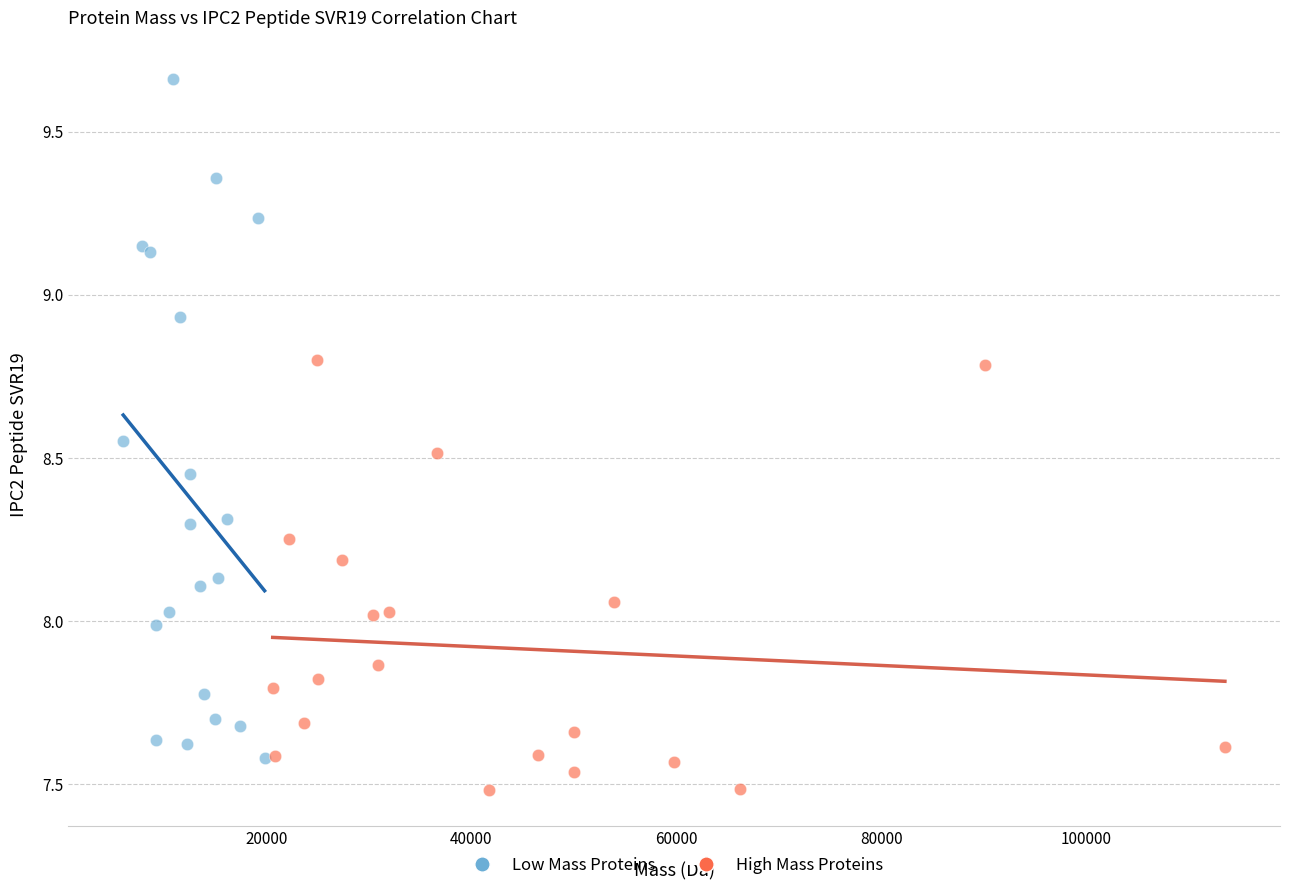

Which series reaches the minimum Y coordinate?

High Mass Proteins